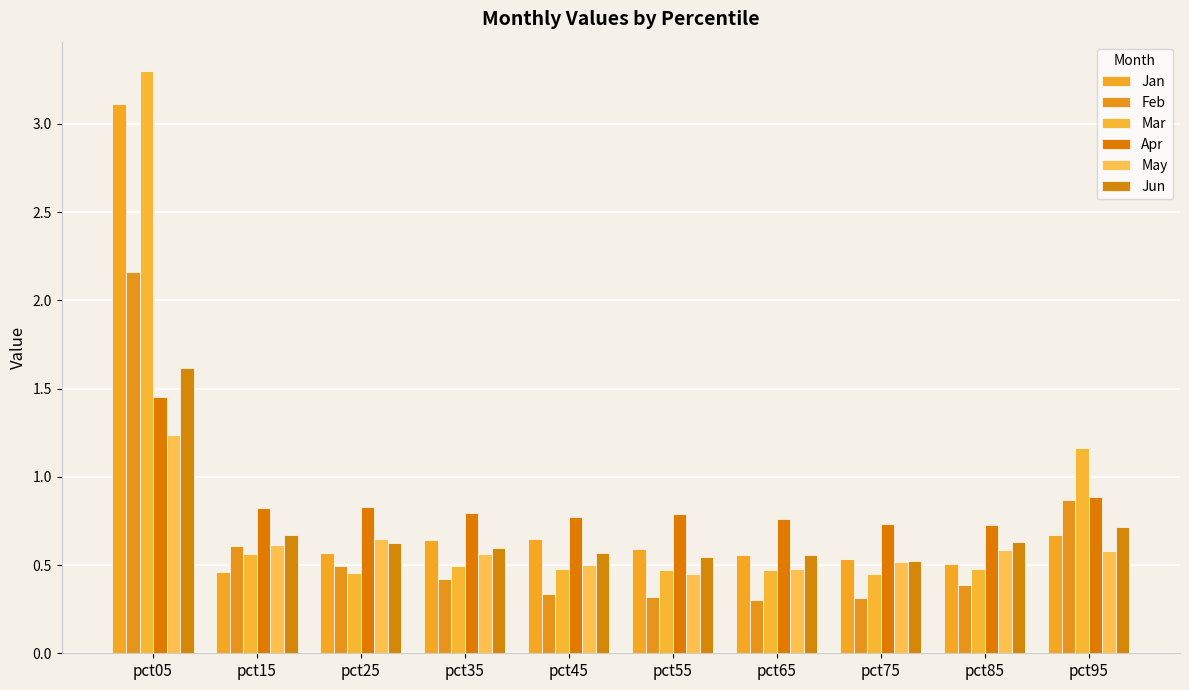

Is the value of Apr at pct35 greater than the value of Jun at pct35?

Yes